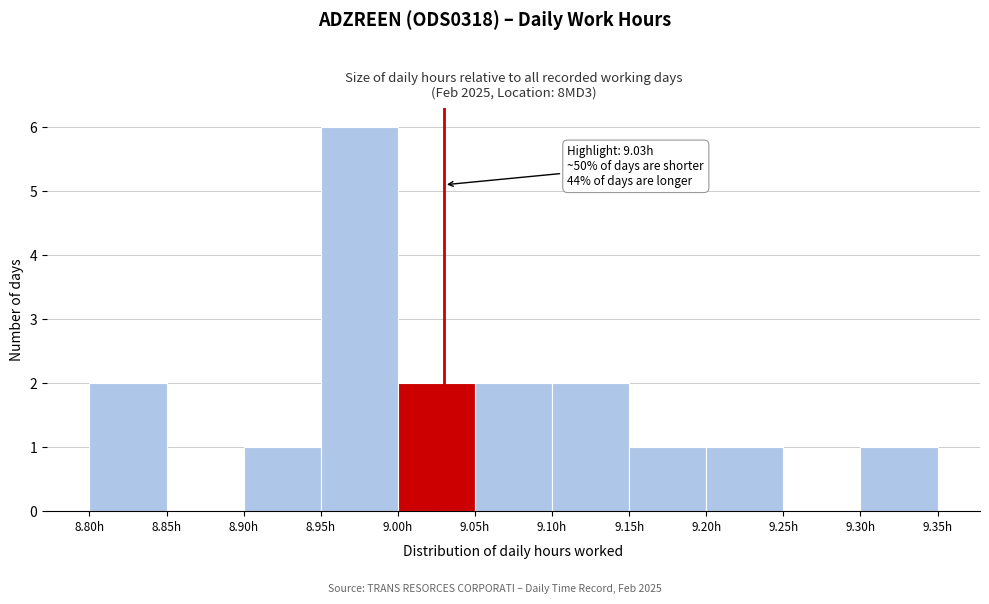

Which range on the x-axis has the tallest bar?

8.95 to 9.00